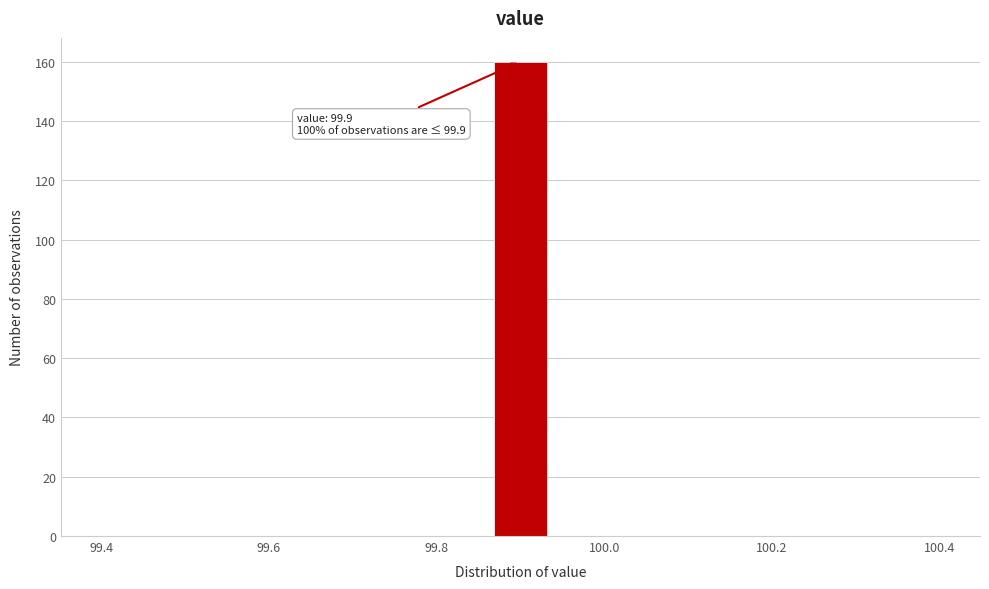

Read against the x-axis, roughly where is the centre of the tallest bar?

99.90